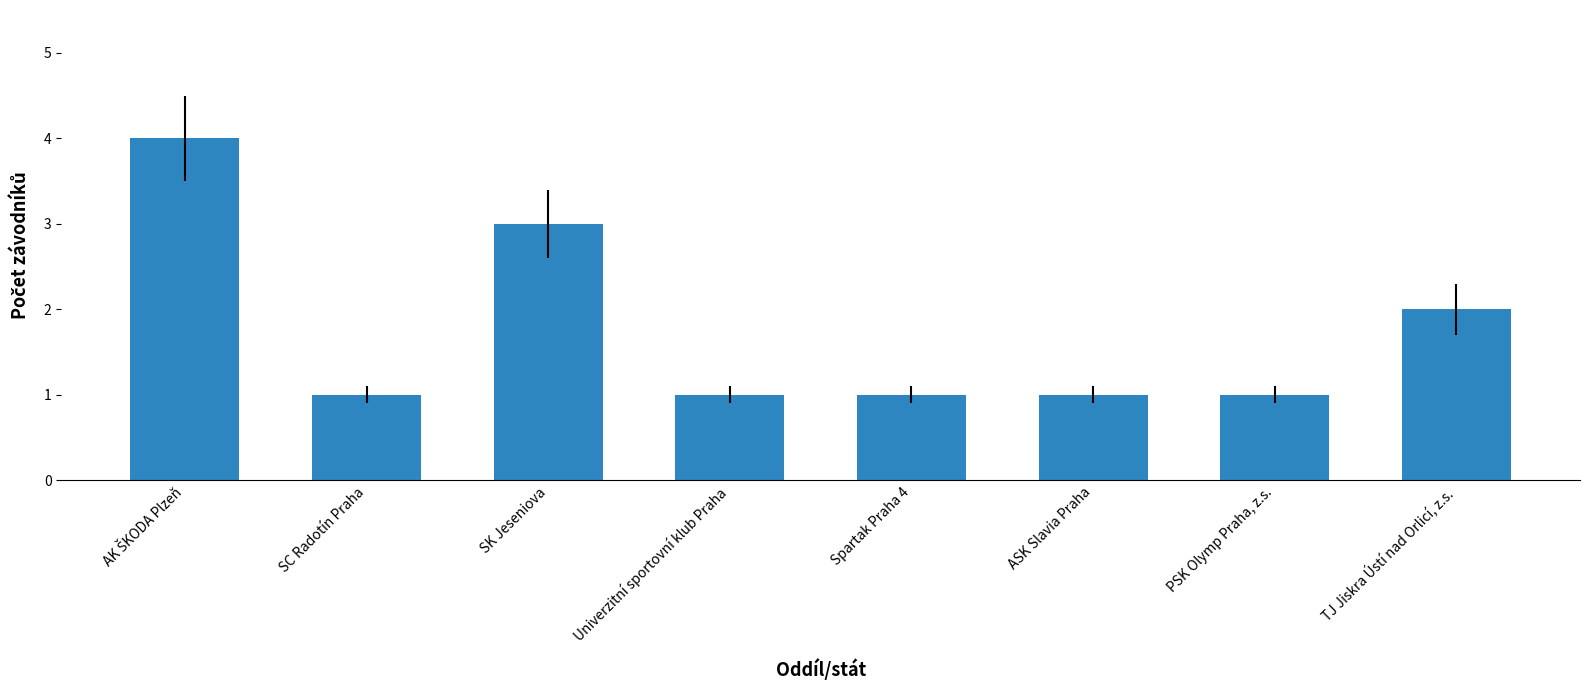

Count the values in the range 1 to 3.

7